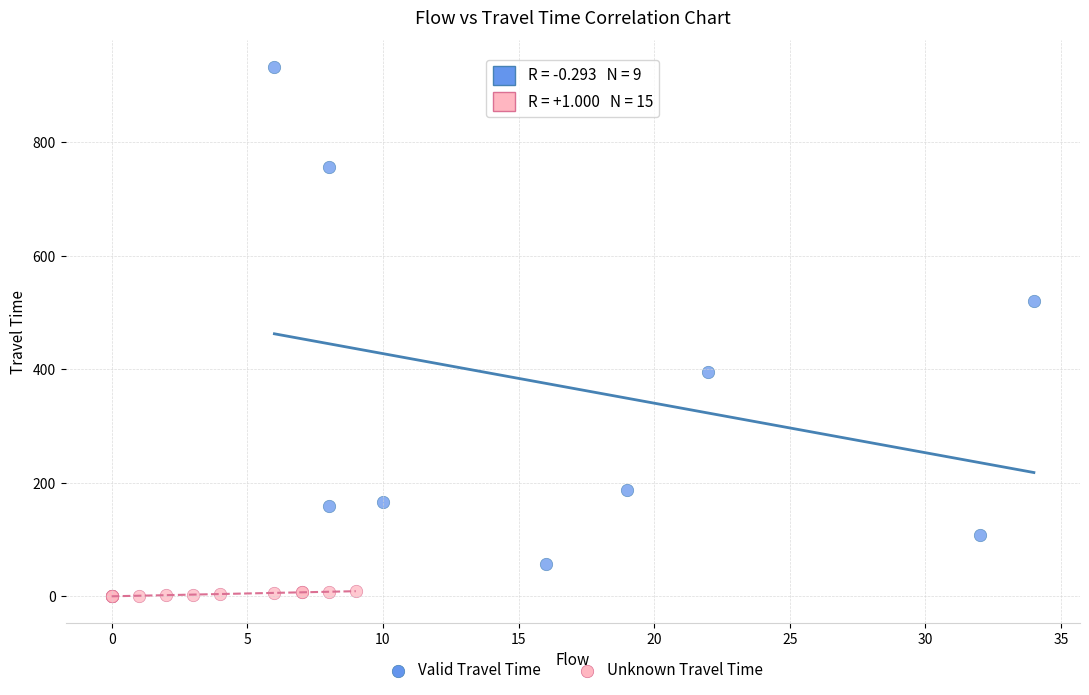

Which series contains the highest Y value?

Valid Travel Time